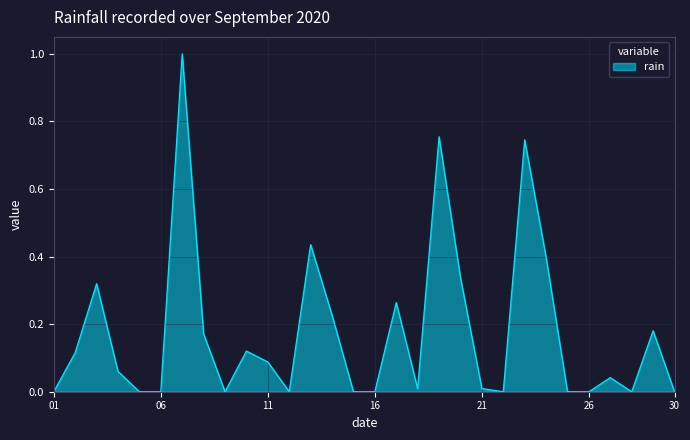

How many series are shown in this chart?

1